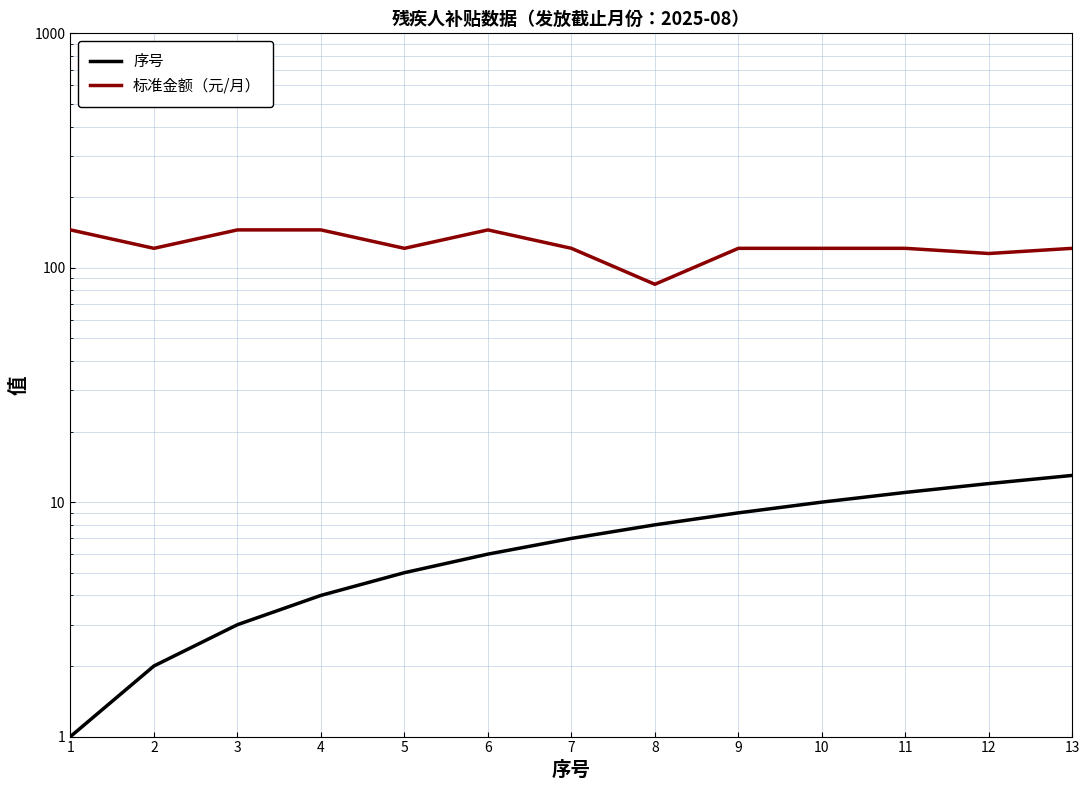

What is the average value of the 序号 series?

7